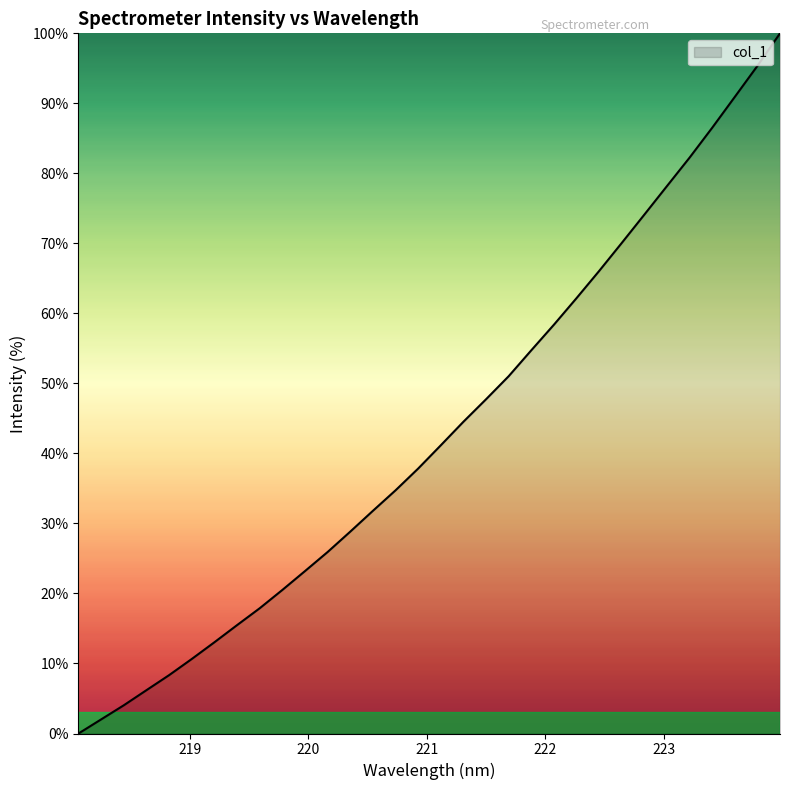

What is the greatest value displayed?

100.0